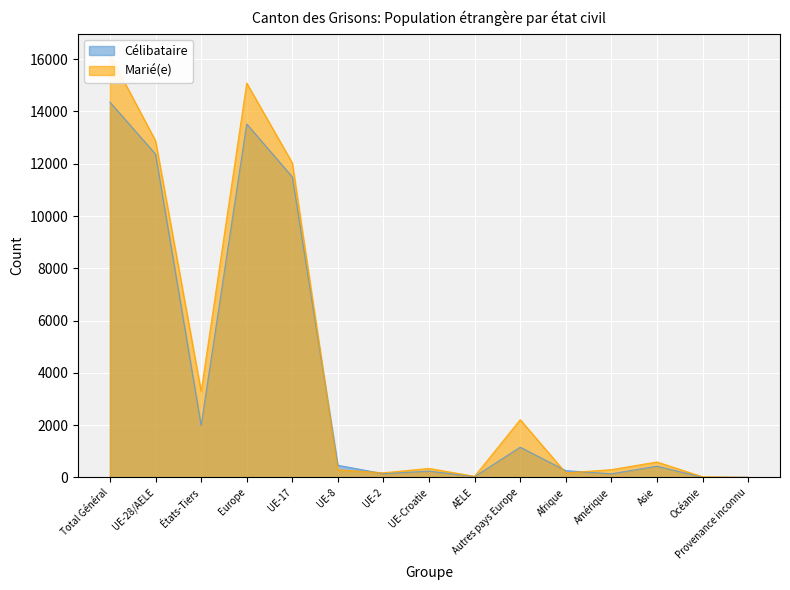

What is the spread (max minus min) of values at Océanie?

18